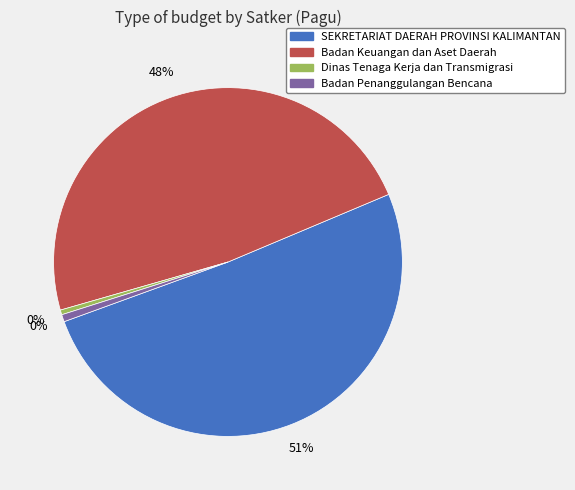

Does Dinas Tenaga Kerja dan Transmigrasi account for over 50% of the chart?

No